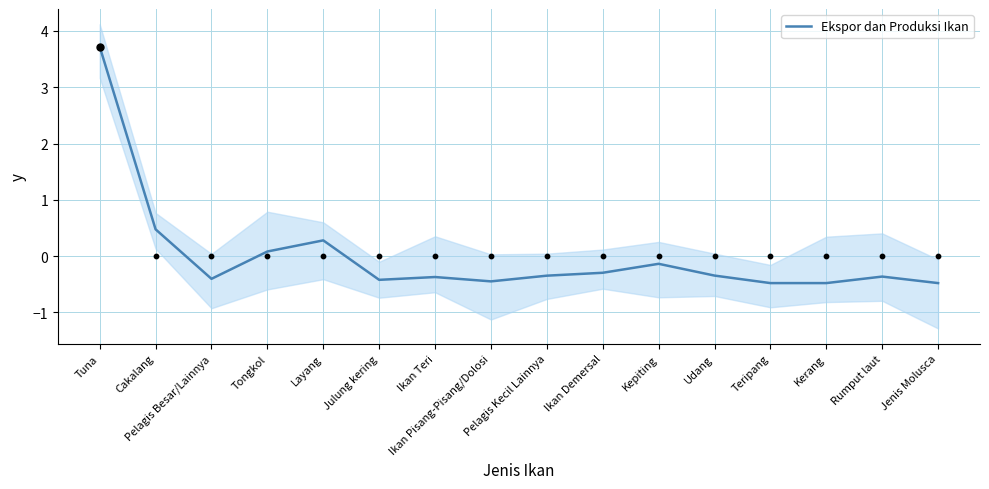

What is the change in value from Tuna to Pelagis Besar/Lainnya?

-4.1